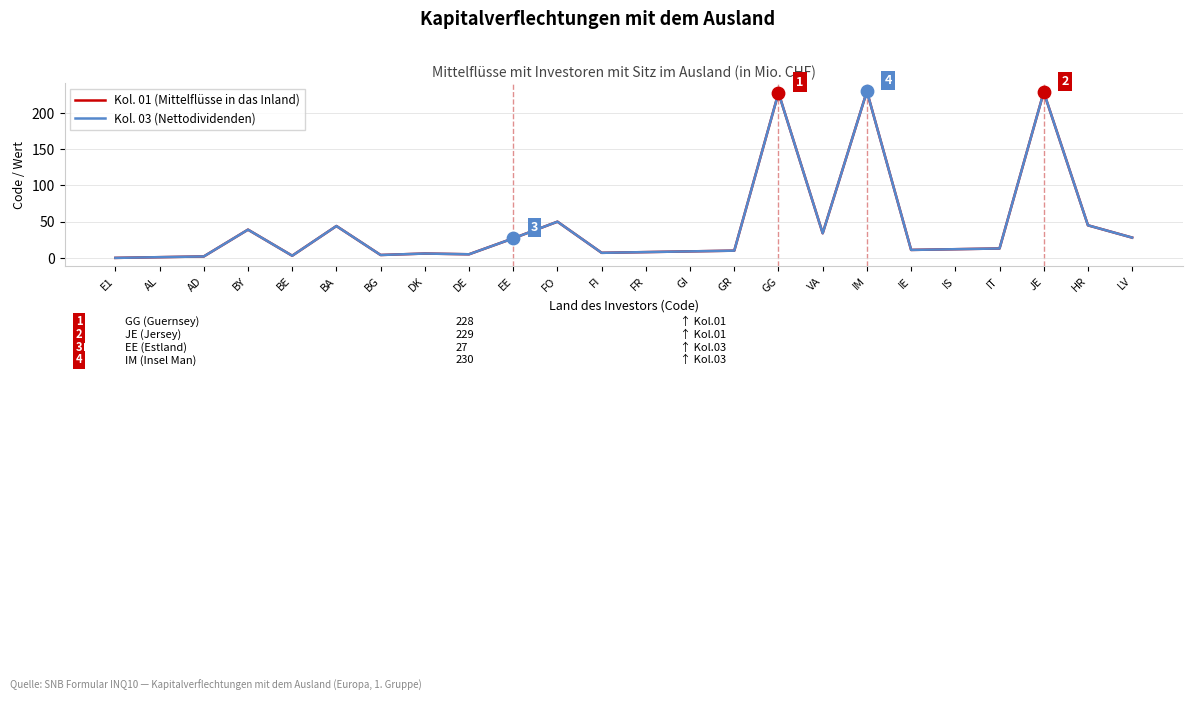

Does the chart have visible grid lines?

Yes